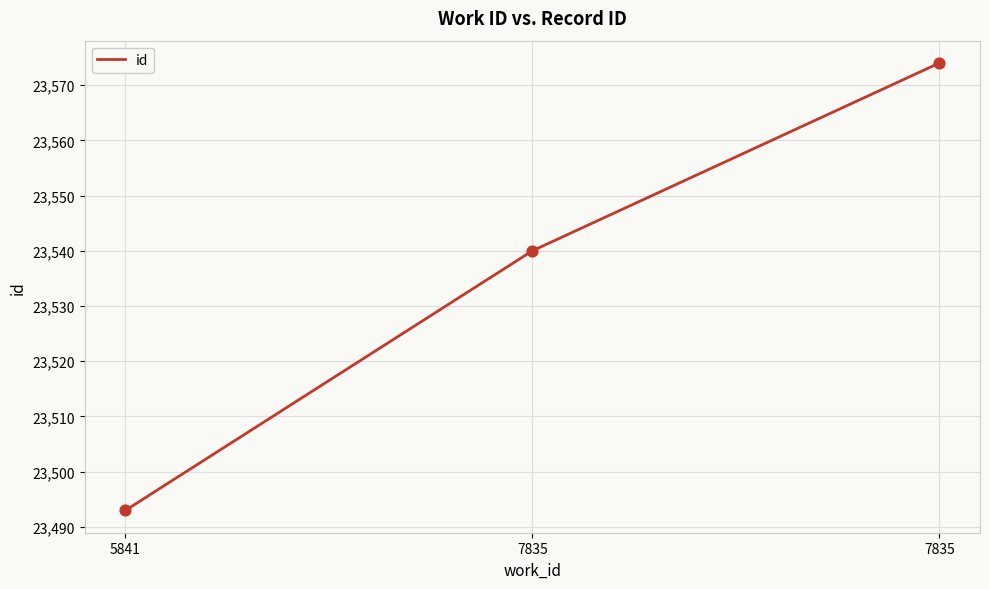

Approximately how many times larger is the value at 7835 compared to 7835?

1.0